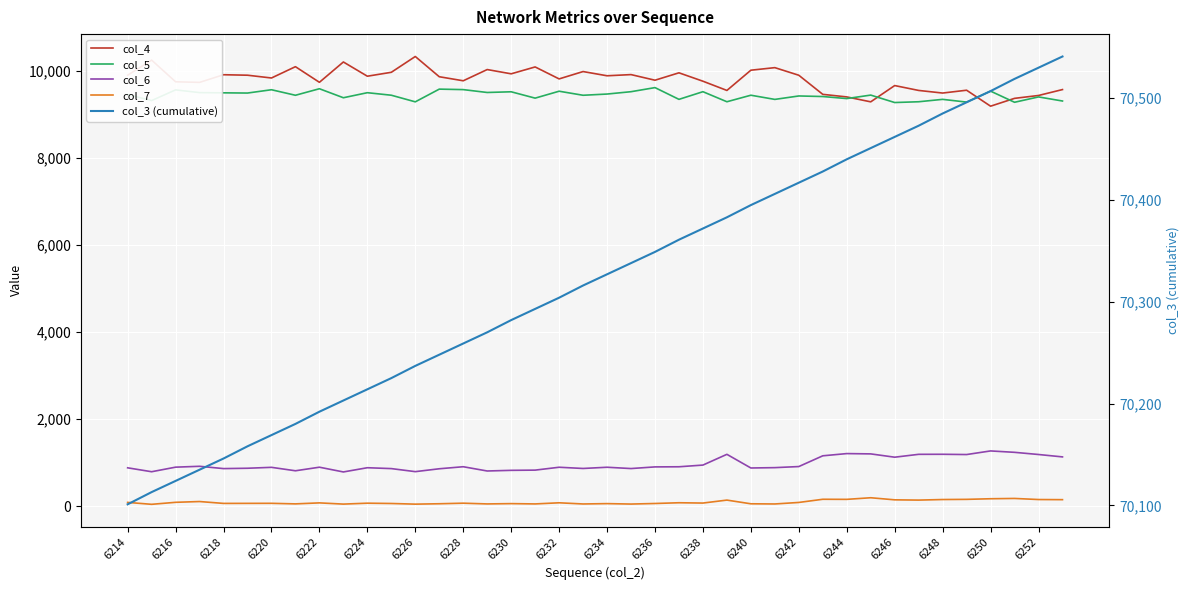

Reading right to left, what are all the values shown in this chart?

col_4: 9578	9442	9376	9196	9563	9498	9558	9670	9296	9409	9468	9907	10082	10023	9558	9770	9963	9793	9922	9895	9992	9823	10098	9940	10038	9780	9873	10338	9975	9885	10212	9745	10104	9844	9908	9919	9743	9757	10255	9908
col_5: 9315	9409	9286	9542	9290	9353	9298	9280	9451	9371	9418	9431	9352	9448	9298	9529	9353	9623	9529	9475	9447	9540	9381	9527	9511	9577	9588	9296	9448	9506	9390	9597	9447	9574	9498	9503	9508	9571	9325	9464
col_6: 1135	1190	1240	1272	1189	1195	1194	1128	1204	1211	1160	913	888	880	1194	947	908	905	867	897	869	897	831	826	811	909	862	796	866	886	789	898	816	895	874	866	919	899	794	884
col_7: 152	155	180	173	159	155	142	148	196	159	161	88	53	57	142	74	81	64	51	61	53	80	54	61	54	71	58	49	64	71	50	78	55	68	67	66	109	91	45	89
col_3 (cumulative): 70541	70530	70519	70507	70496	70485	70473	70462	70451	70440	70428	70417	70406	70395	70383	70372	70361	70349	70338	70327	70316	70304	70293	70282	70270	70259	70248	70237	70225	70214	70203	70192	70180	70169	70158	70146	70135	70124	70113	70101